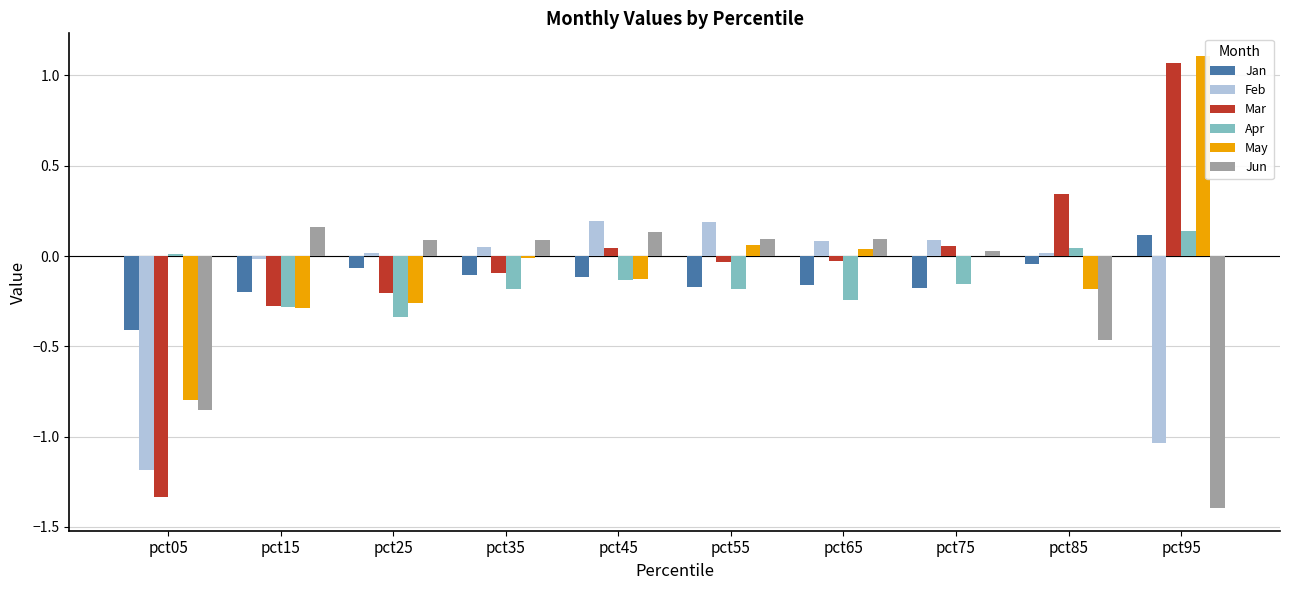

How many positive values does the Feb series have?

7